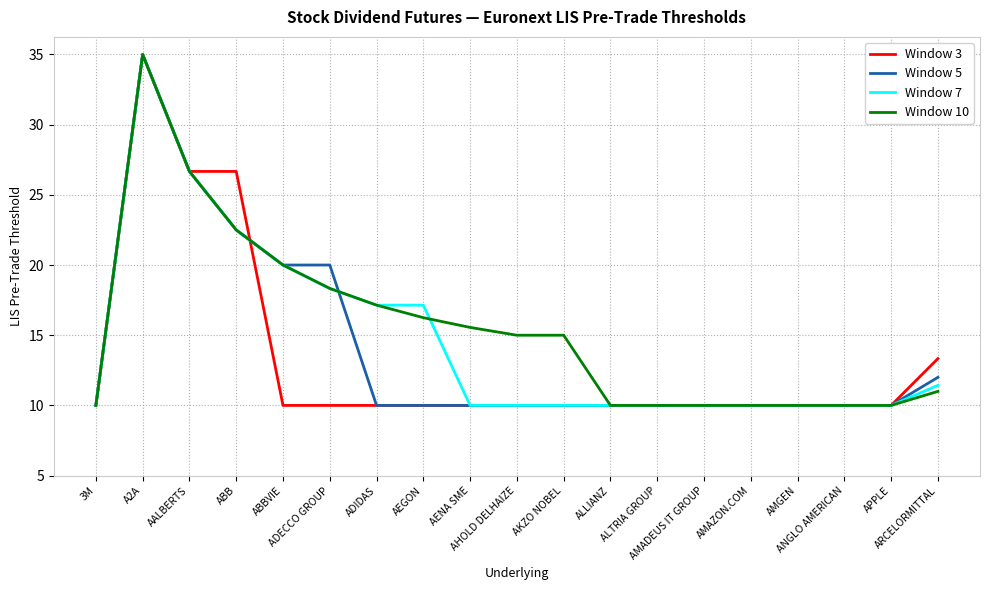

What is the greatest value displayed?

35.0